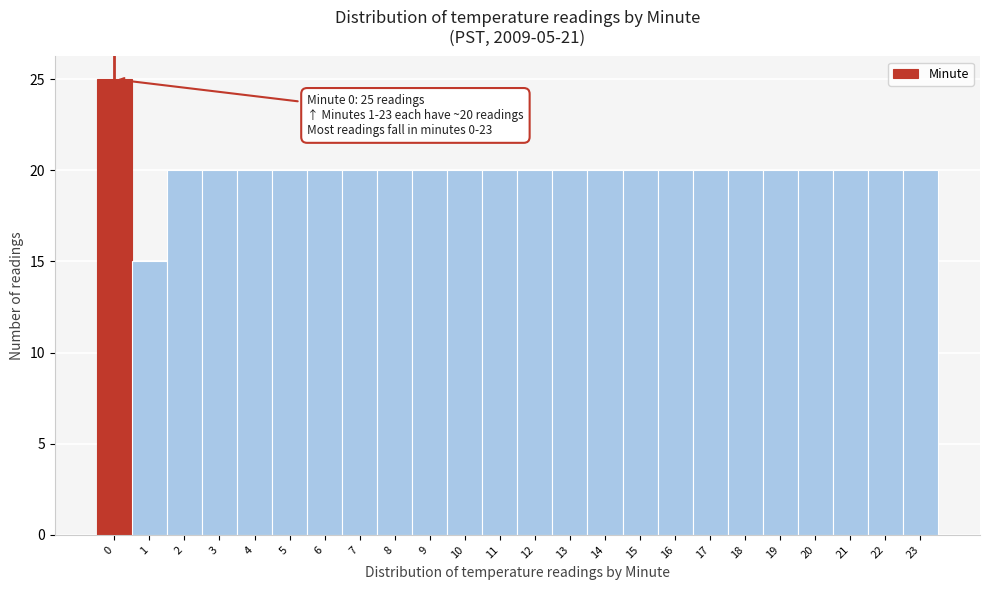

Reading left to right, what are all the values shown in this chart?

25	15	20	20	20	20	20	20	20	20	20	20	20	20	20	20	20	20	20	20	20	20	20	20